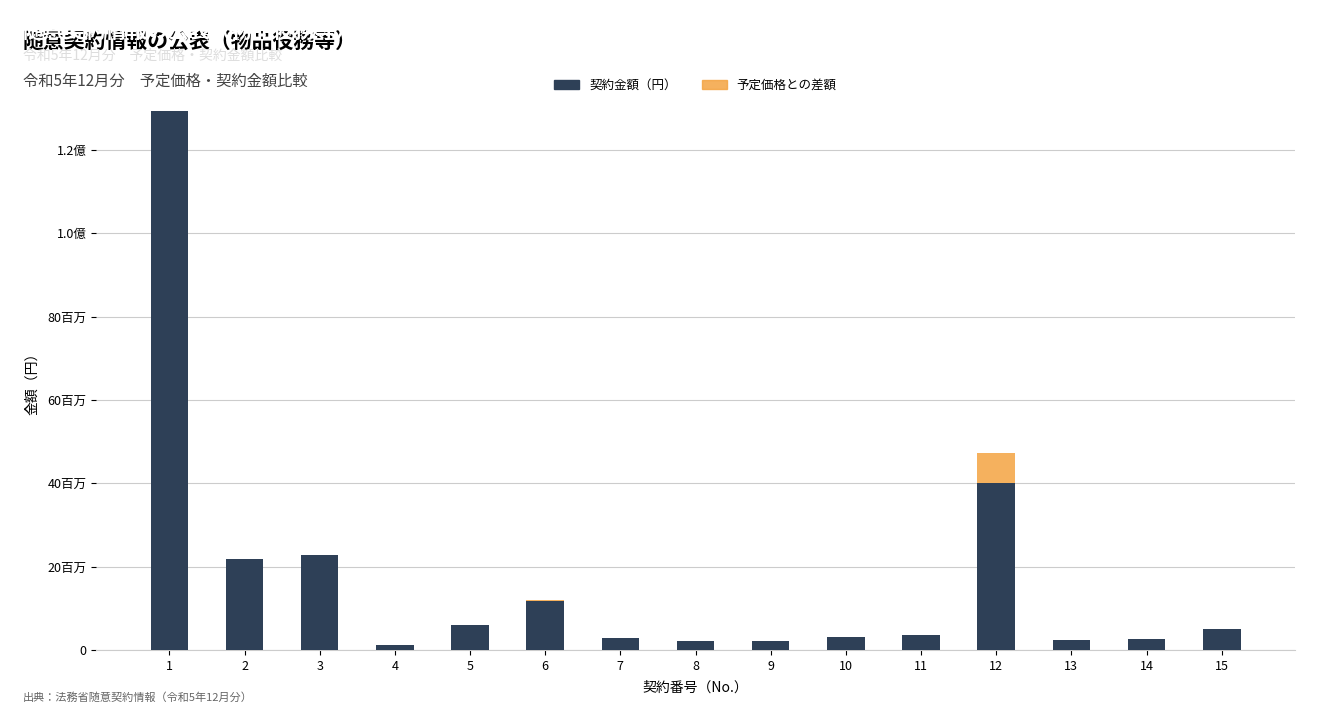

What are all the series names shown in the legend?

契約金額（円）, 予定価格との差額